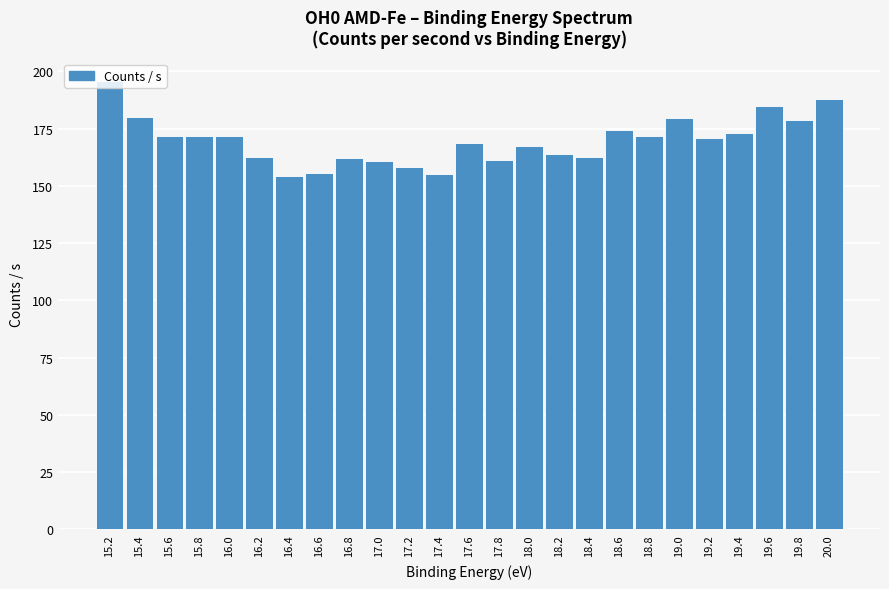

What is the label of the 4th bar from the right?

19.4